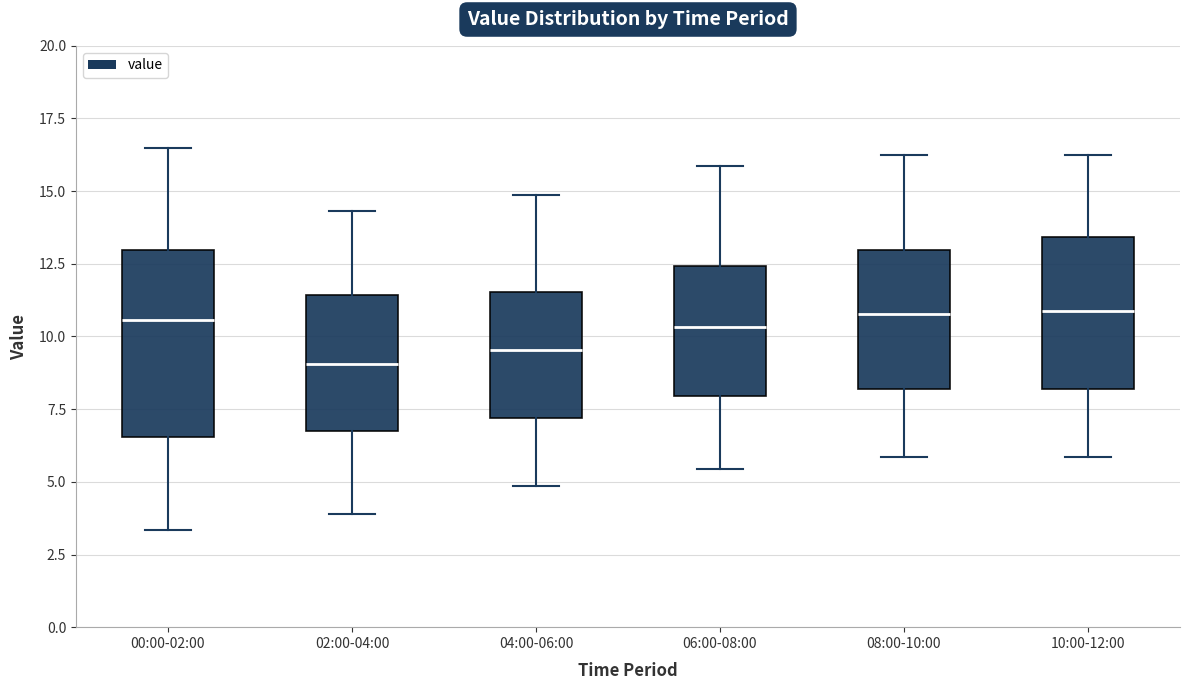

Reading left to right, transcribe this box plot: for each box, give where its median line is, the range the box spans, and where its two whiskers end, as read against the y-axis. The values are not printed on the chart, so give them approximately, as read against the axis.

00:00-02:00: median 10.5, box 6.5 to 13.0, whiskers 3.5 to 16.5
02:00-04:00: median 9.0, box 7.0 to 11.5, whiskers 4.0 to 14.5
04:00-06:00: median 9.5, box 7.0 to 11.5, whiskers 5.0 to 15.0
06:00-08:00: median 10.5, box 8.0 to 12.5, whiskers 5.5 to 16.0
08:00-10:00: median 11.0, box 8.0 to 13.0, whiskers 6.0 to 16.0
10:00-12:00: median 11.0, box 8.0 to 13.5, whiskers 6.0 to 16.0